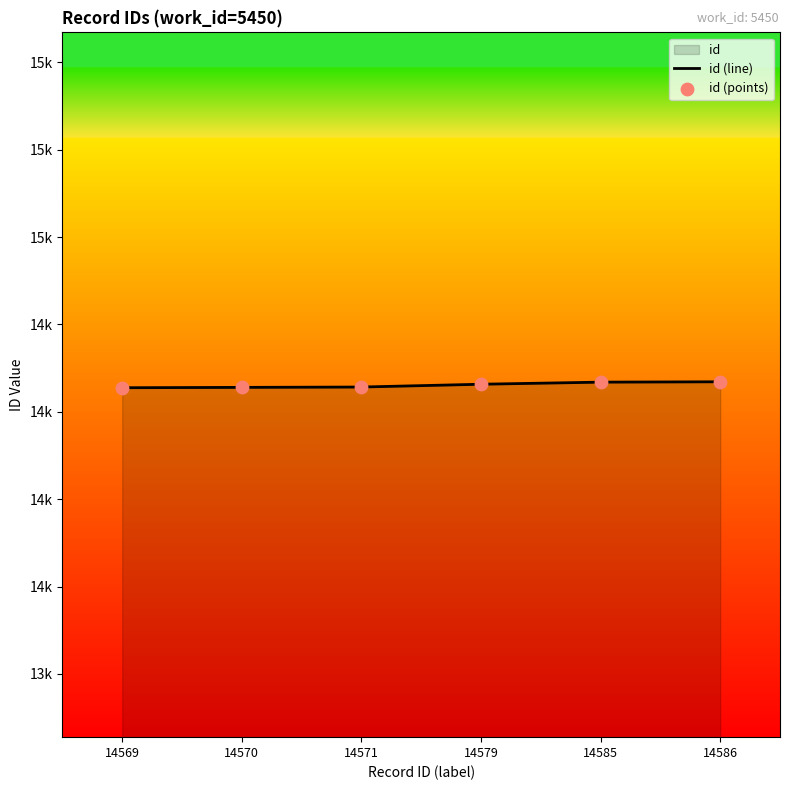

At how many categories does at least one series exceed 14577?

3